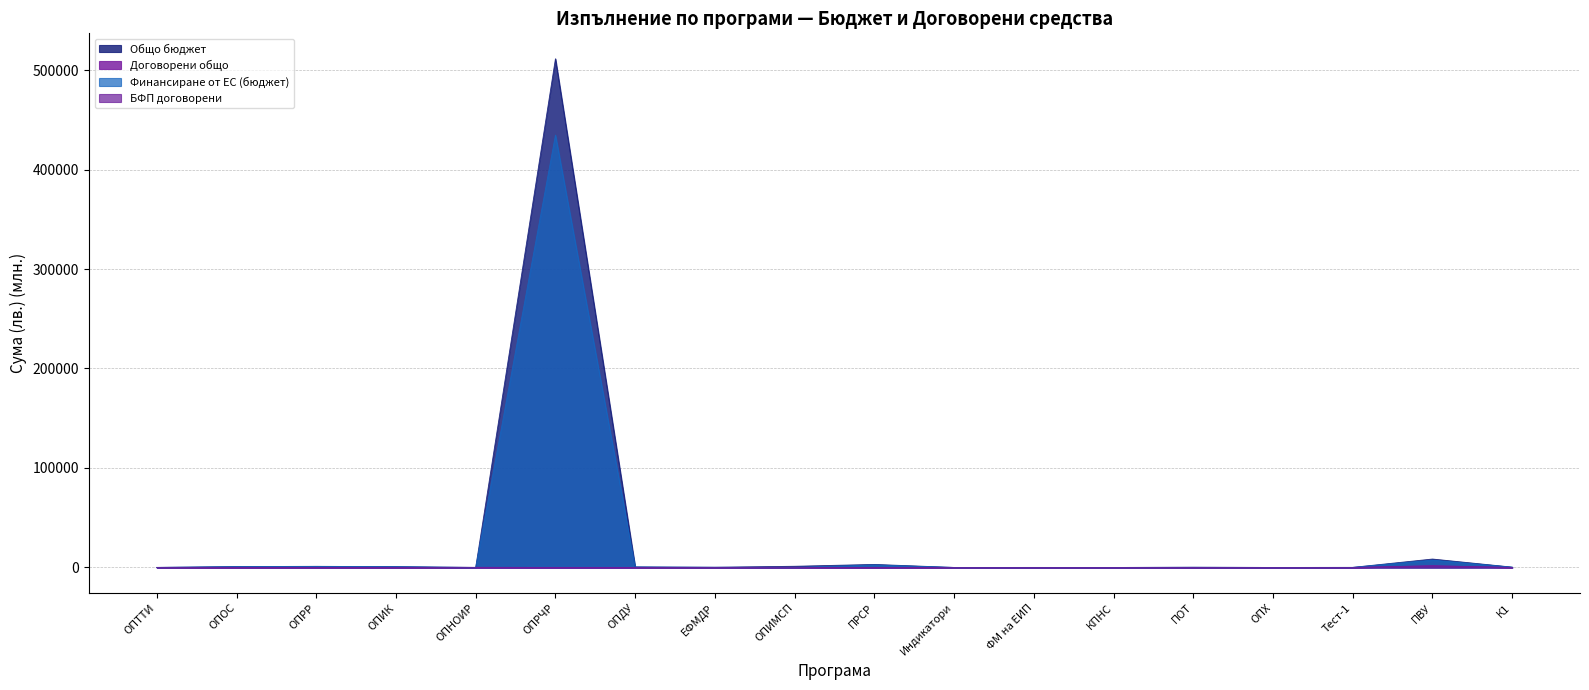

How many data points does each series have?

18